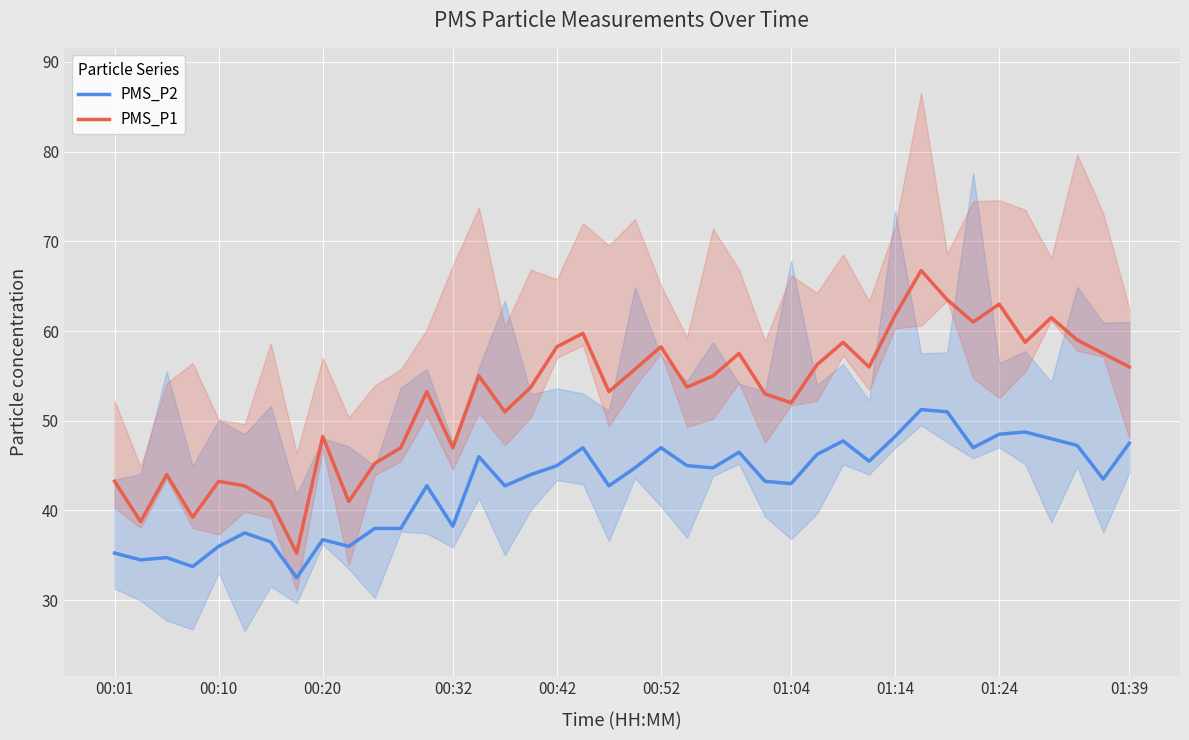

What is the difference between the second highest and second lowest values in the PMS_P2 series?

17.2